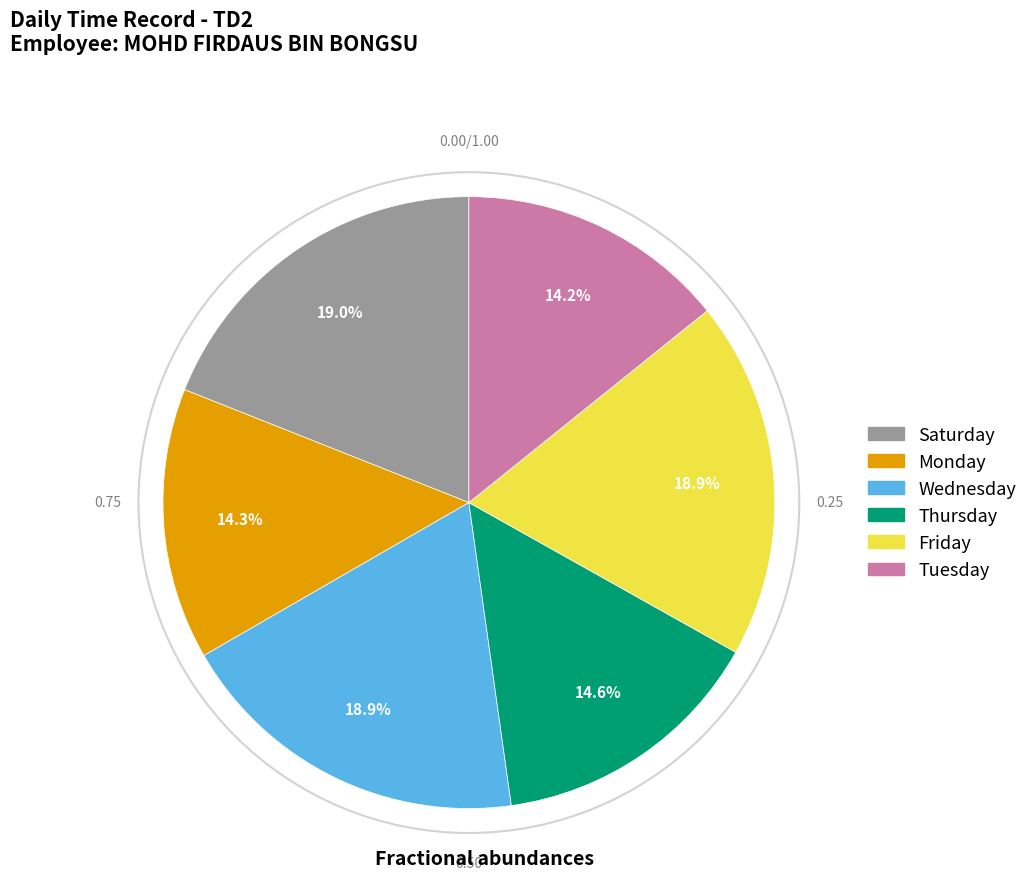

Does any single category account for the majority?

No